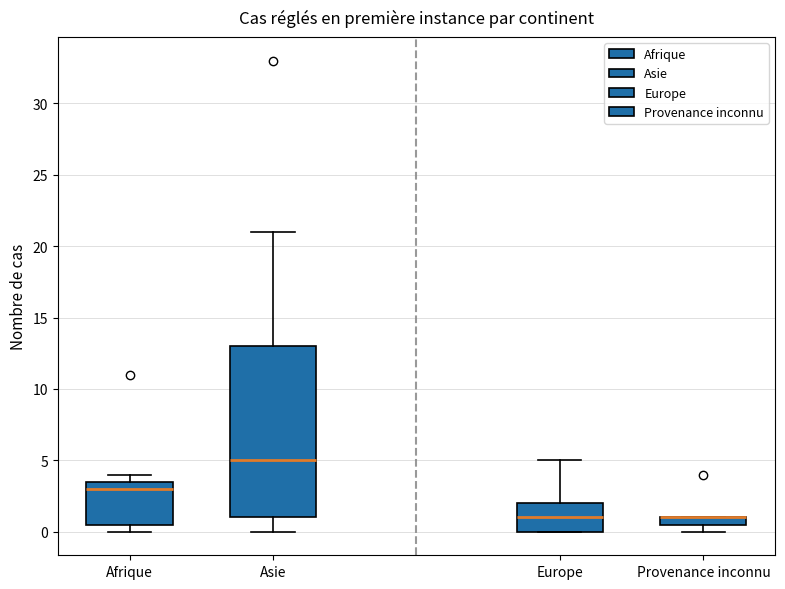

Where does the median line of the box for Europe sit on the y-axis? The values are not printed on the chart, so give them approximately, as read against the axis.

1.0